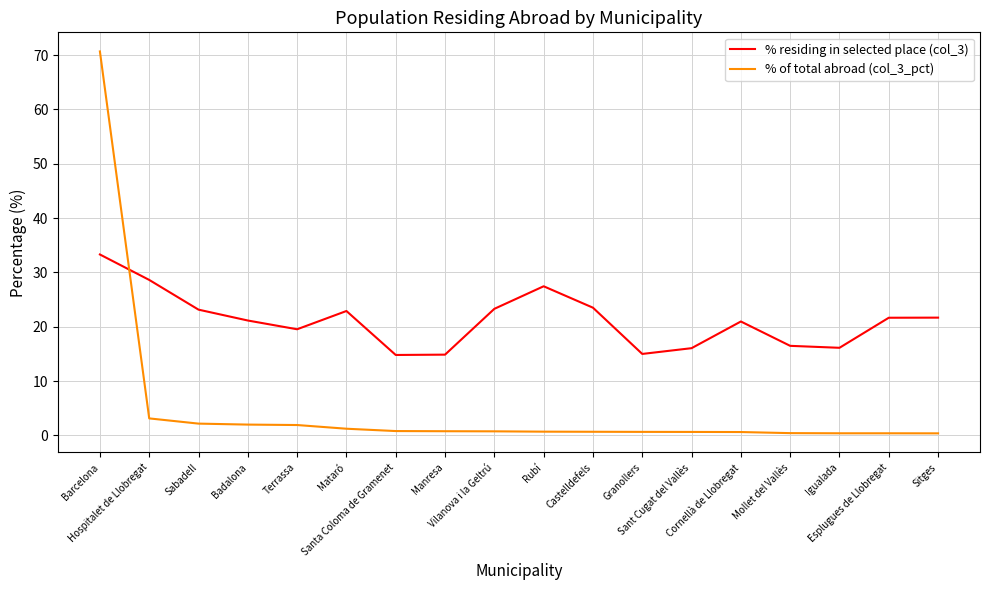

Rank the series by their average value, from highest to lowest.

% residing in selected place (col_3), % of total abroad (col_3_pct)